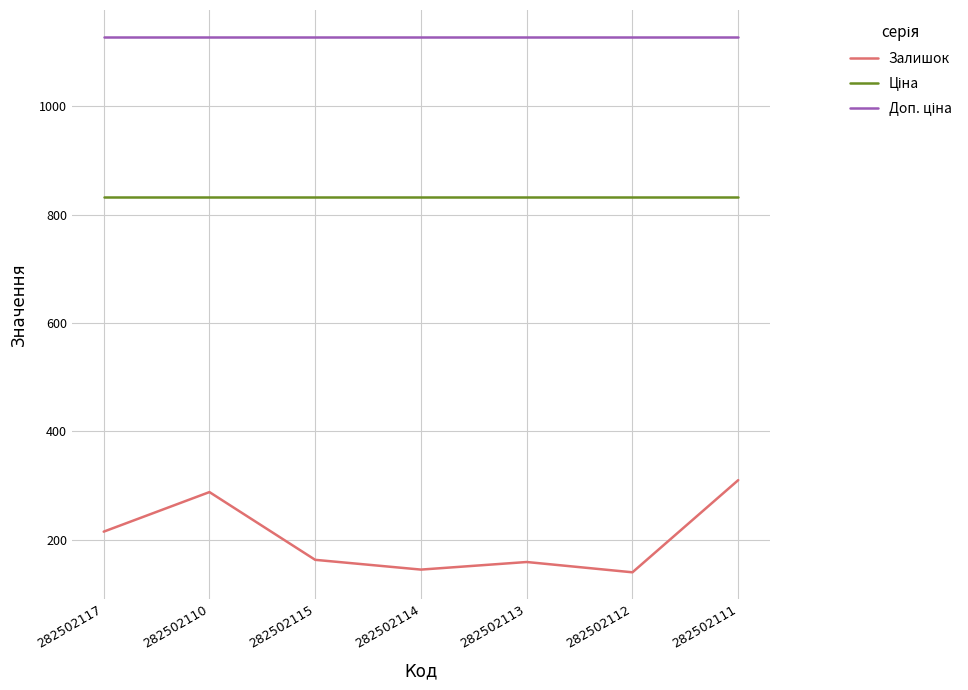

True or false: Залишок has a value of 310.0 at 282502111.

True